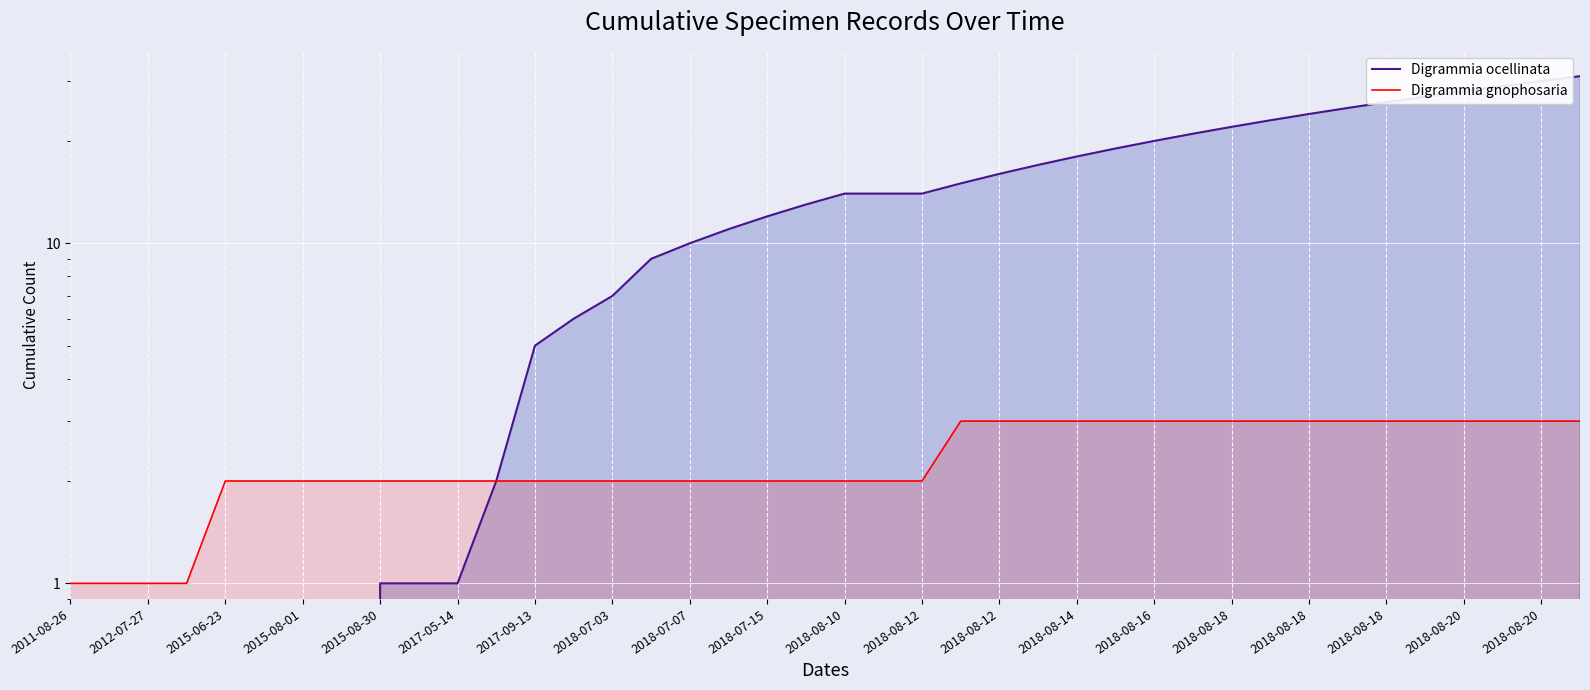

Which has a higher value, 28 or 35?

35